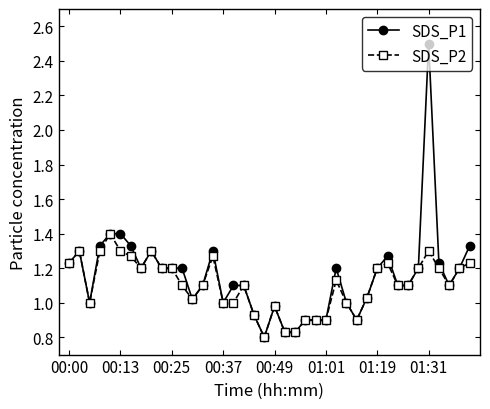

Which series has the largest range (max minus min)?

SDS_P1